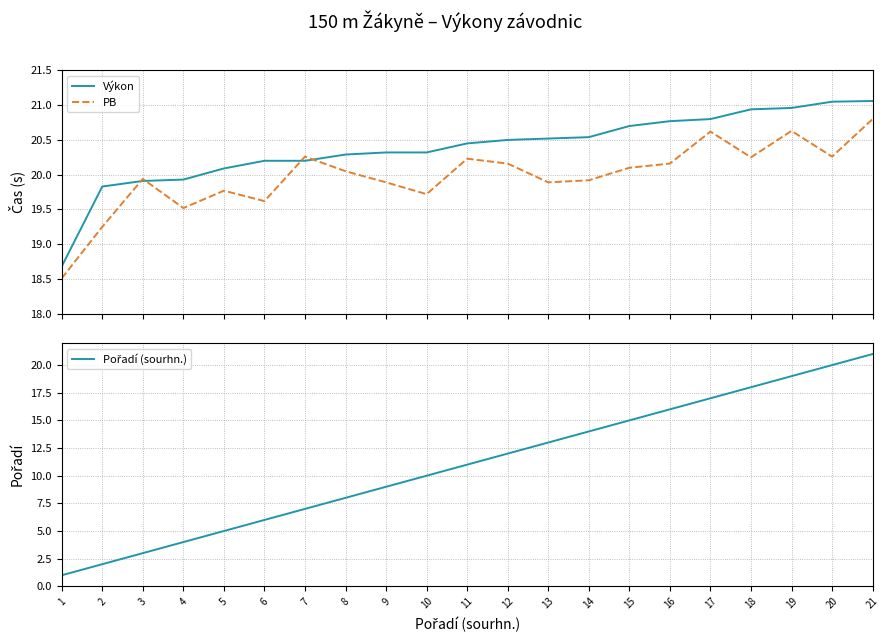

Which label corresponds to the largest value in the chart?

21